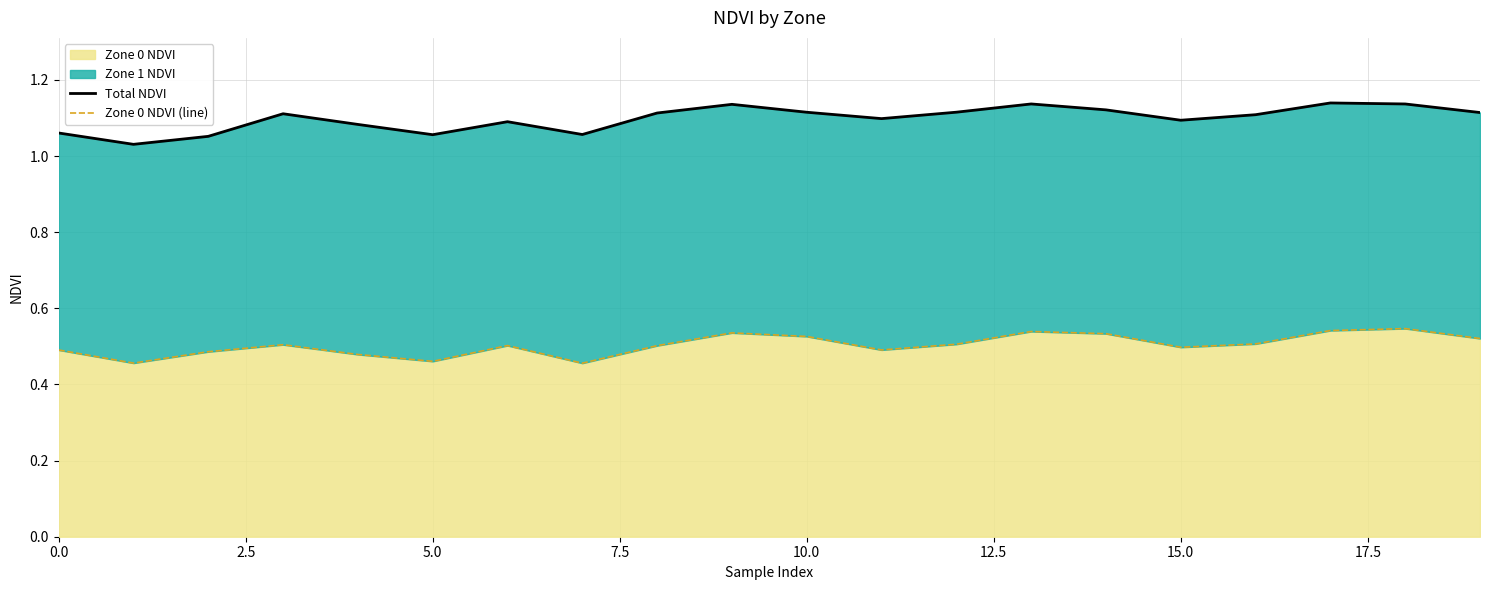

What is the difference between the maximum and minimum values in the Zone 0 NDVI (line) series?

0.1